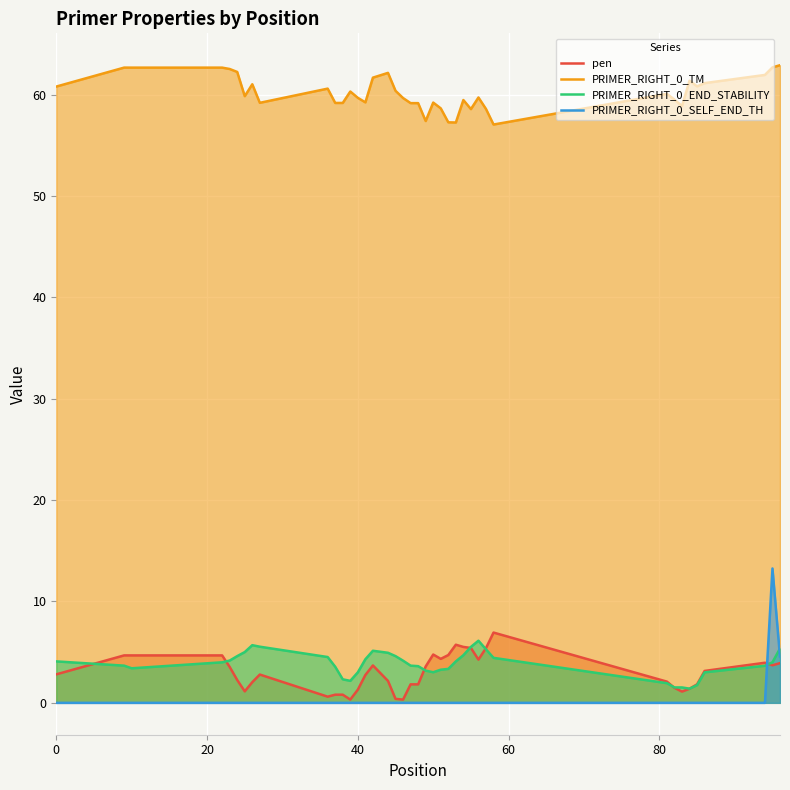

Which series has the largest total across all categories?

PRIMER_RIGHT_0_TM